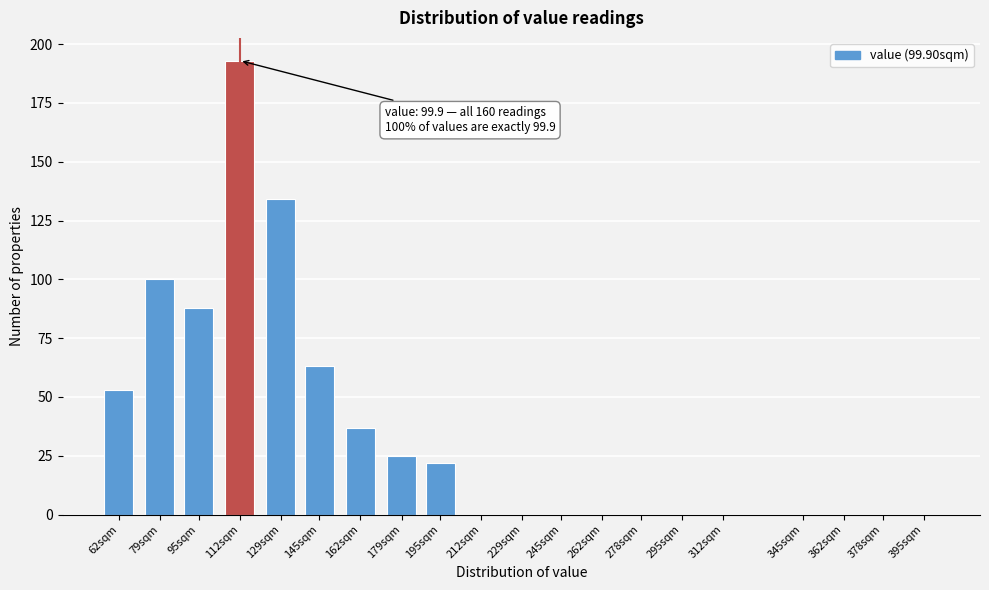

Reading right to left, what are all the values shown in this chart?

395sqm=0	378sqm=0	362sqm=0	345sqm=0	312sqm=0	295sqm=0	278sqm=0	262sqm=0	245sqm=0	229sqm=0	212sqm=0	195sqm=22	179sqm=25	162sqm=37	145sqm=63	129sqm=134	112sqm=193	95sqm=88	79sqm=100	62sqm=53